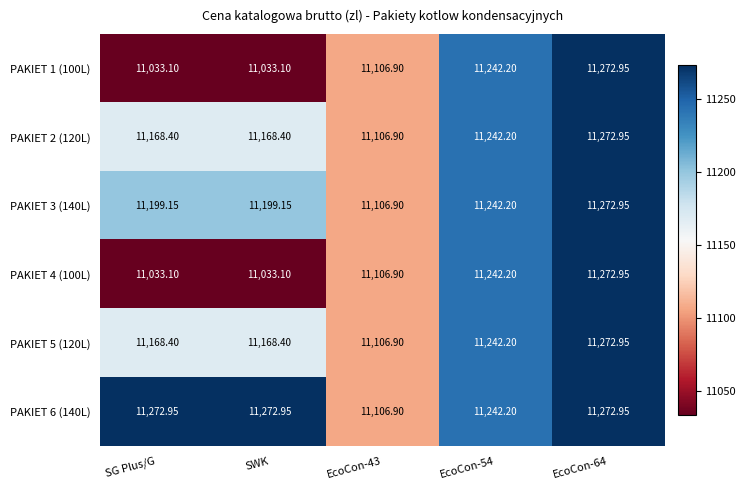

Is the value of PAKIET 1 (100L) at SWK greater than the value of PAKIET 6 (140L) at SWK?

No